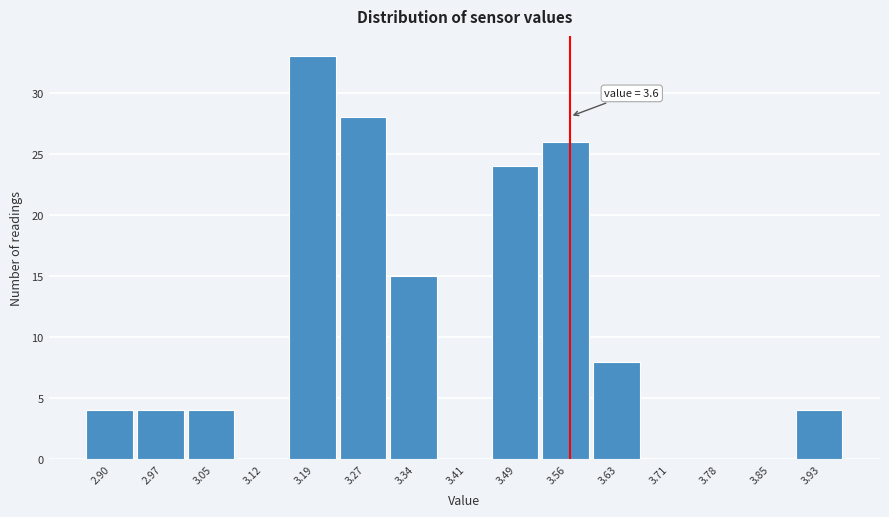

Reading right to left, extract all data points from this chart.

3.93=4	3.85=0	3.78=0	3.71=0	3.63=8	3.56=26	3.49=24	3.41=0	3.34=15	3.27=28	3.19=33	3.12=0	3.05=4	2.97=4	2.90=4